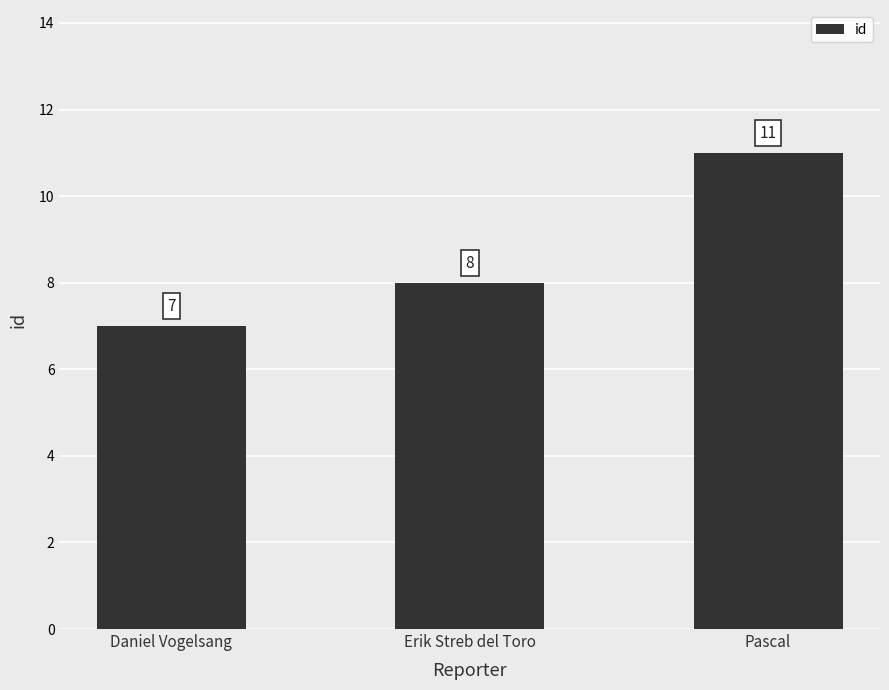

What is the change in value from Daniel Vogelsang to Erik Streb del Toro?

+1